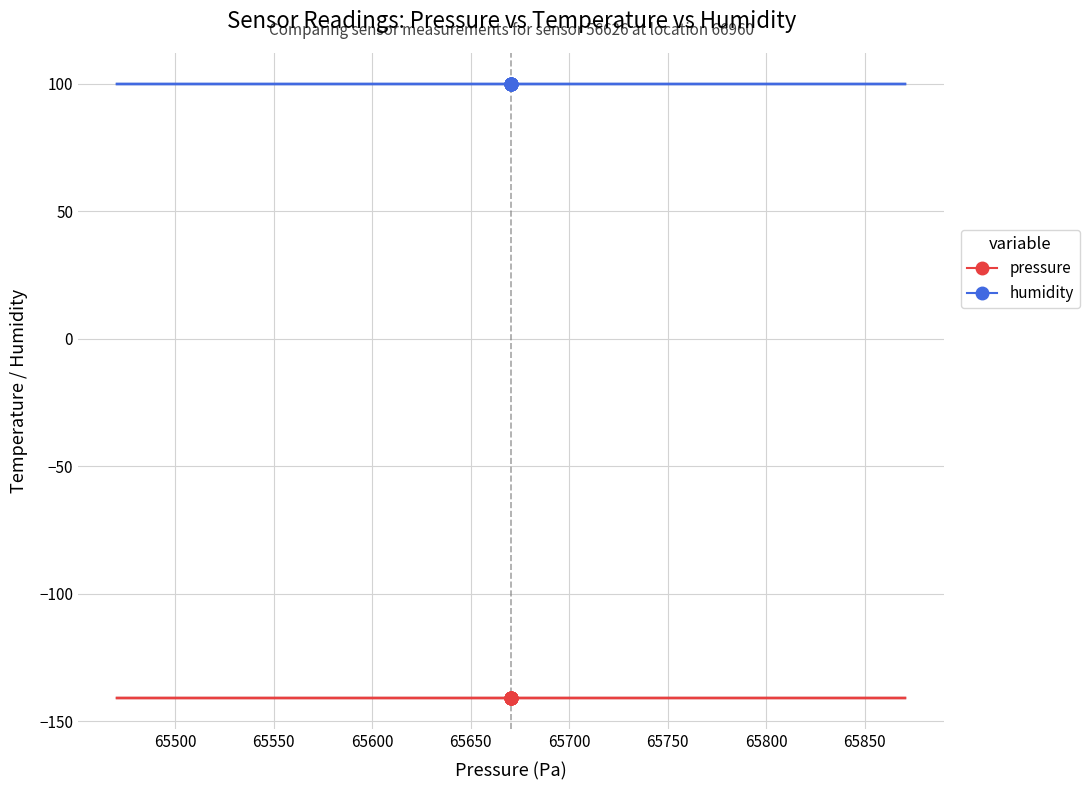

Which series contains the lowest Y value?

pressure